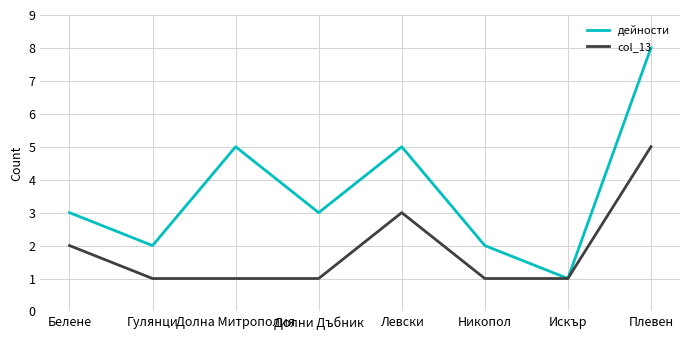

Rank the series at Никопол from lowest to highest value.

col_13, дейности